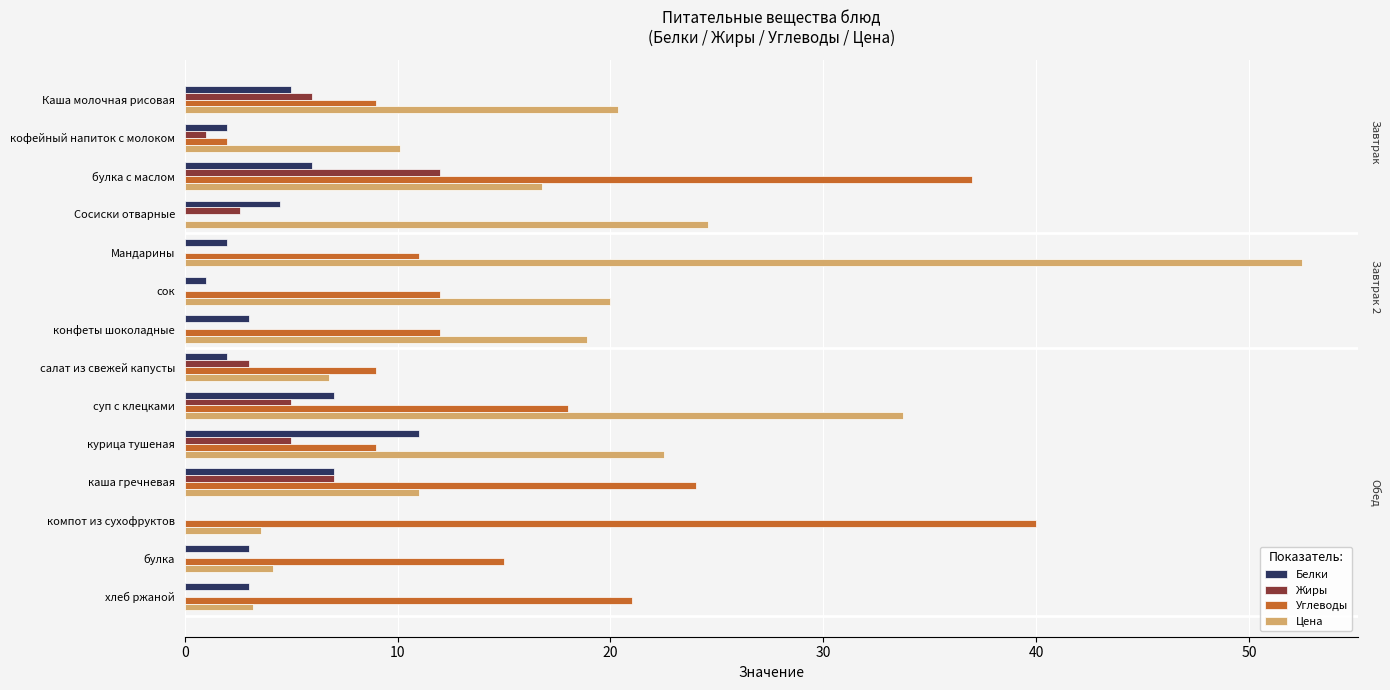

What is the sum of all Жиры values?

41.6